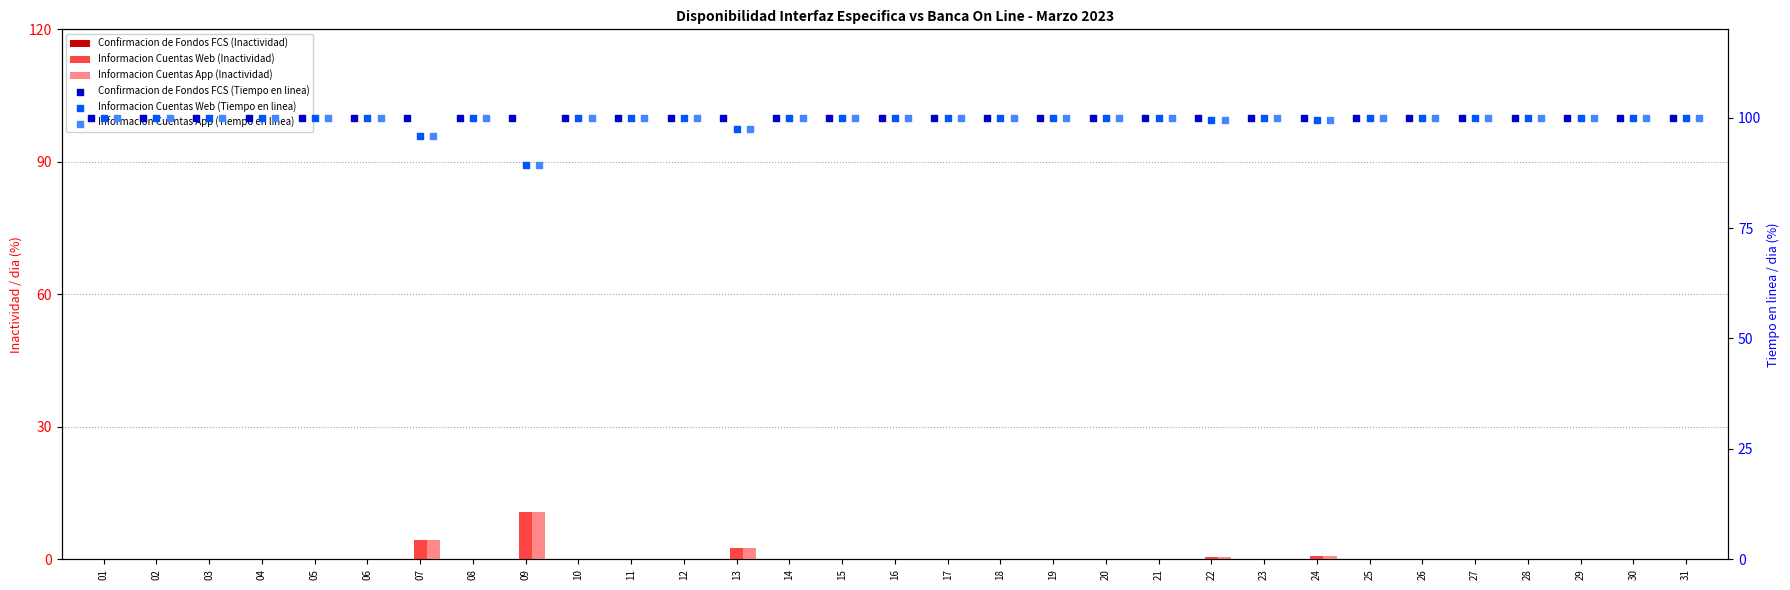

At how many categories does at least one series exceed 70?

31